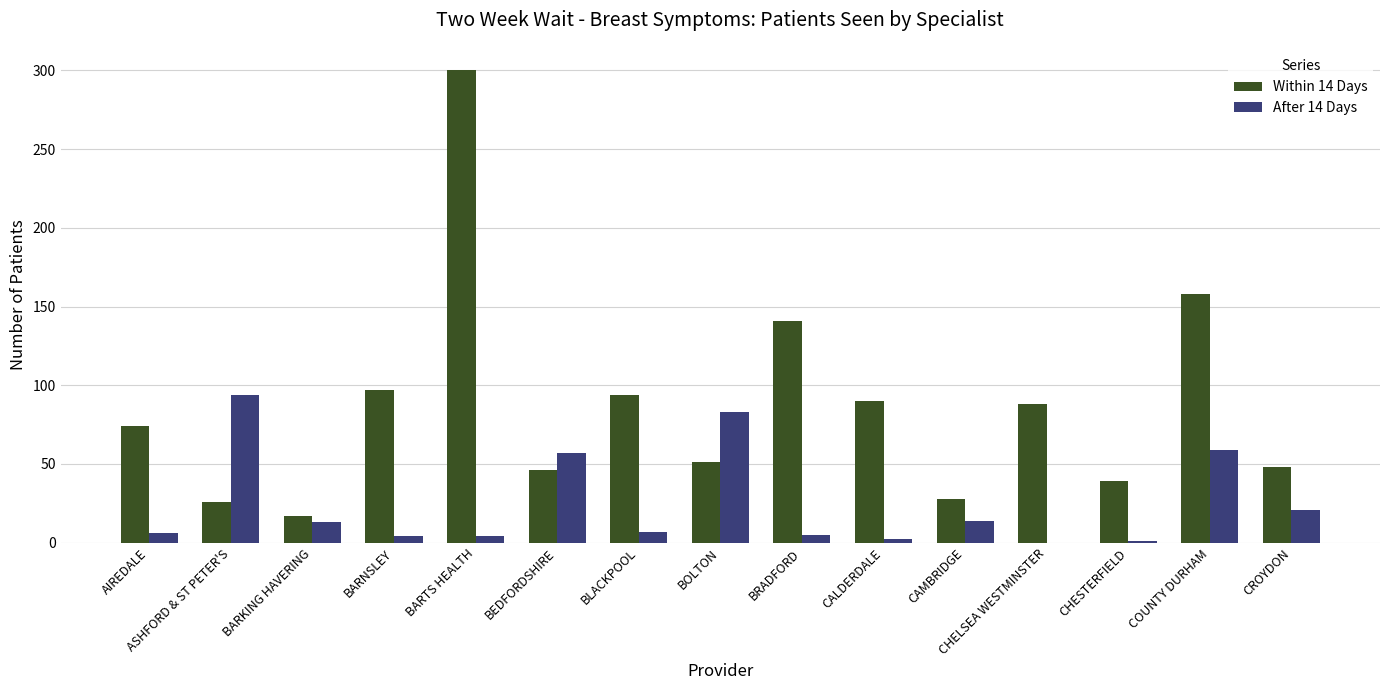

Which series has the largest total across all categories?

Within 14 Days